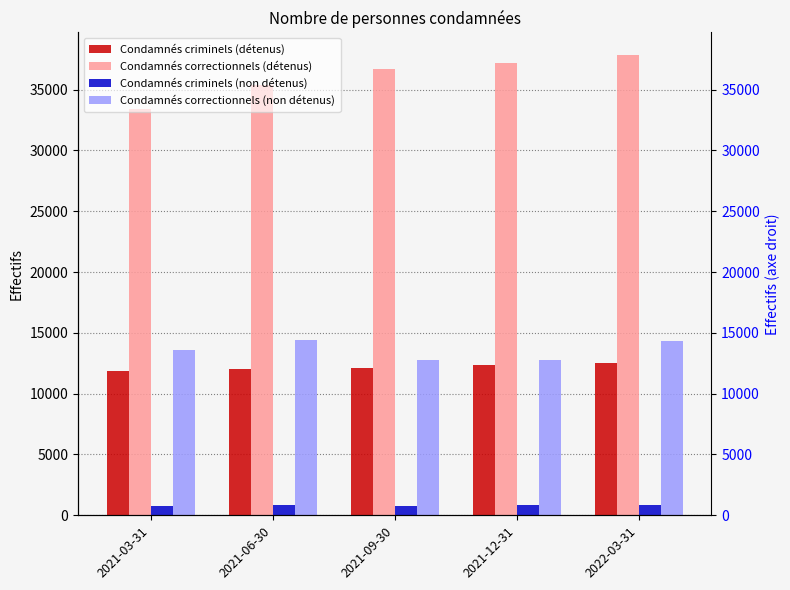

Which series changed the most between 2021-03-31 and 2021-12-31?

Condamnés correctionnels (détenus)